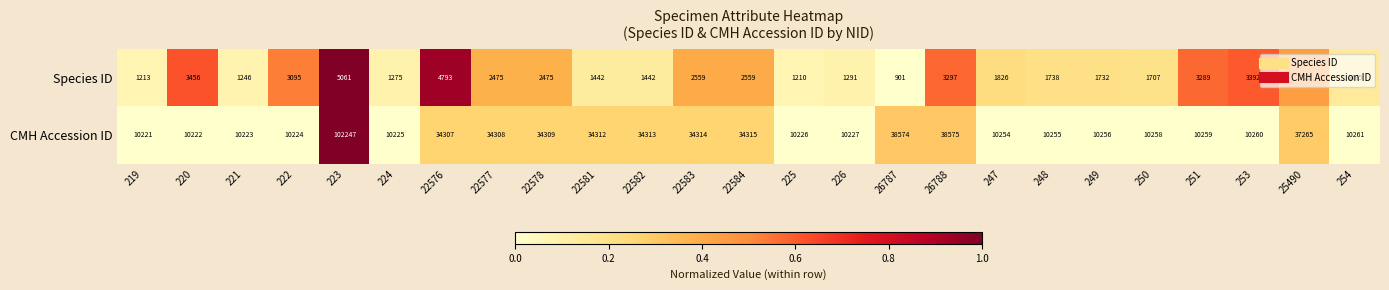

What is the average value of the CMH Accession ID series?

24008